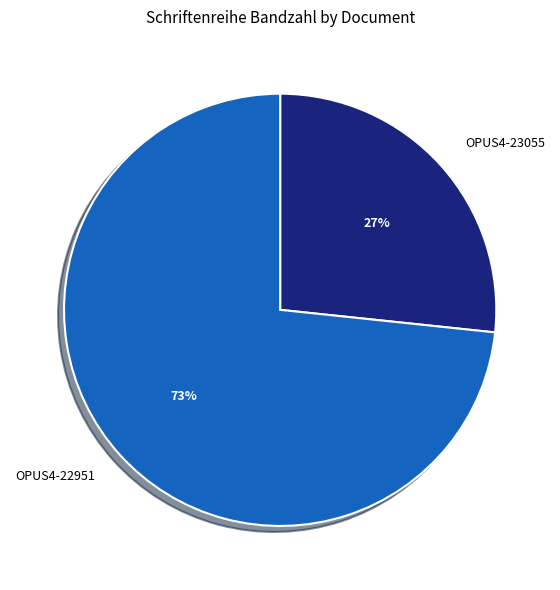

Combined, do OPUS4-23055 and OPUS4-22951 account for over 50%?

Yes